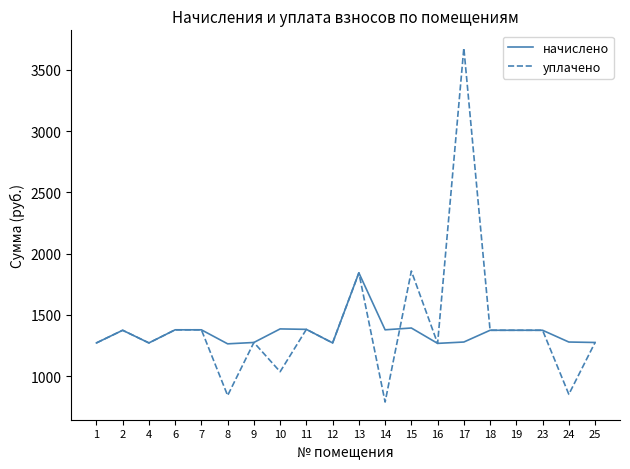

What value does the уплачено series have at 15?

1858.2